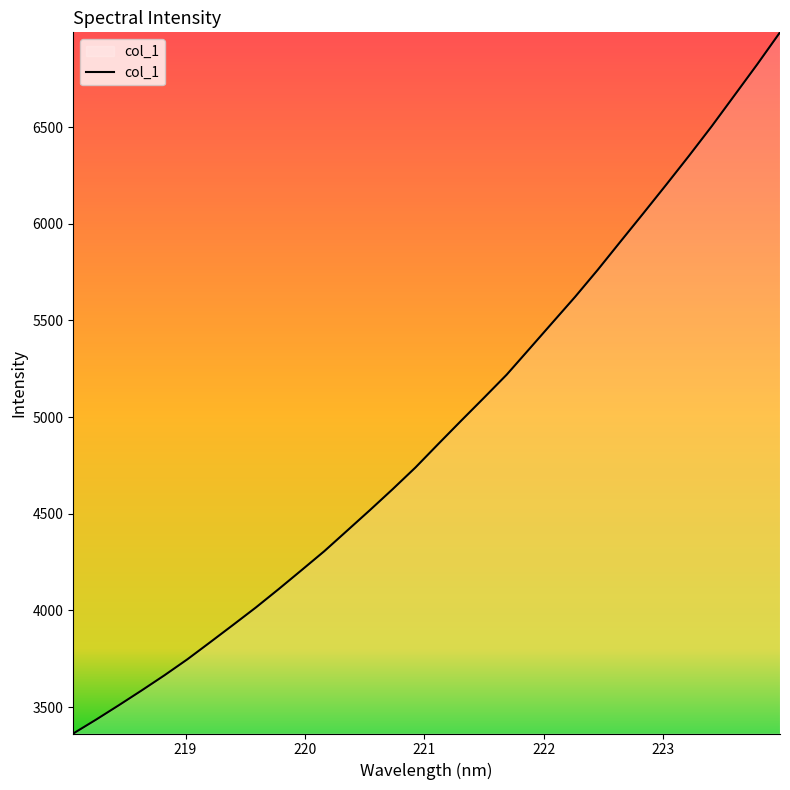

What is the sum of all values?

157880.3